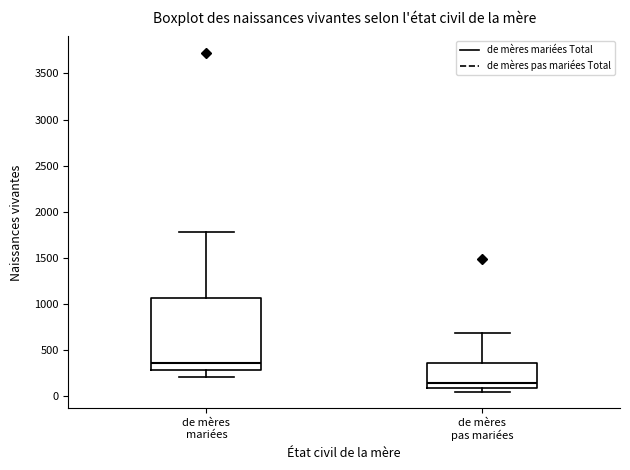

Where is the upper edge of the box for de mères pas mariées on the y-axis? The values are not printed on the chart, so give them approximately, as read against the axis.

350